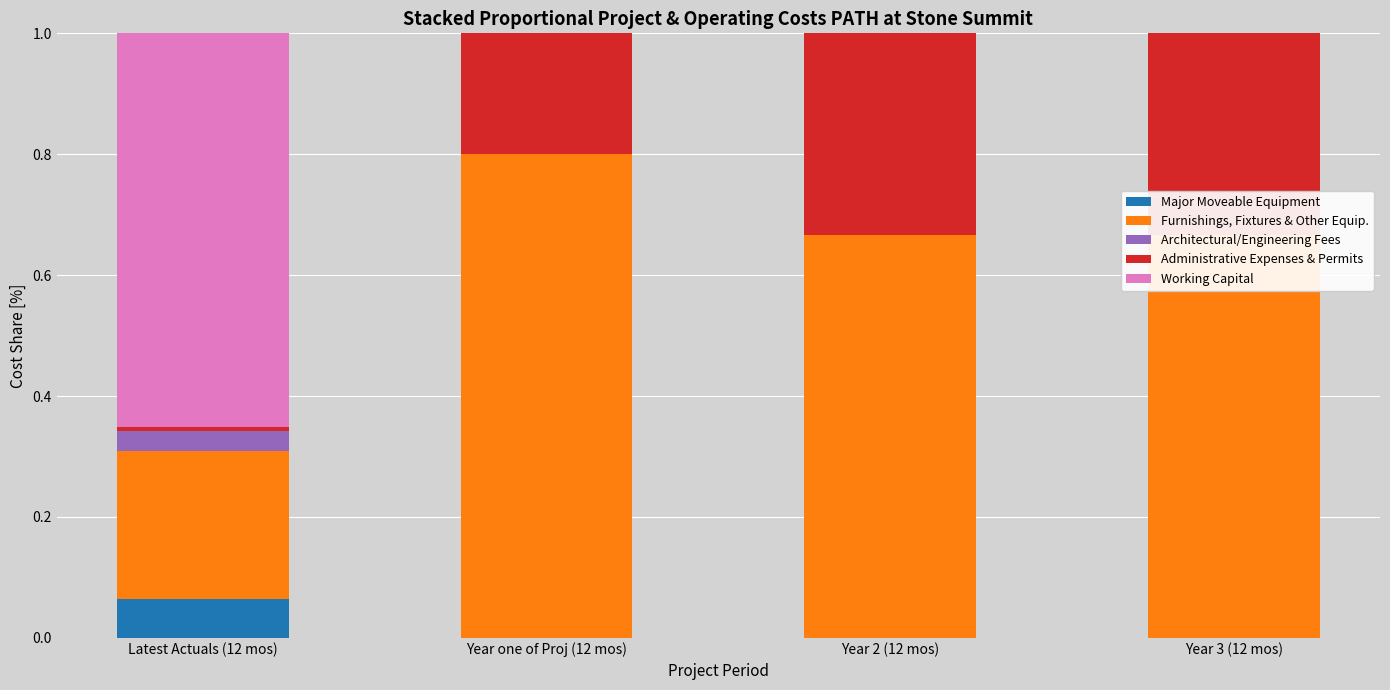

List the labels in order of Architectural/Engineering Fees value, smallest first.

Year one of Proj (12 mos), Year 2 (12 mos), Year 3 (12 mos), Latest Actuals (12 mos)